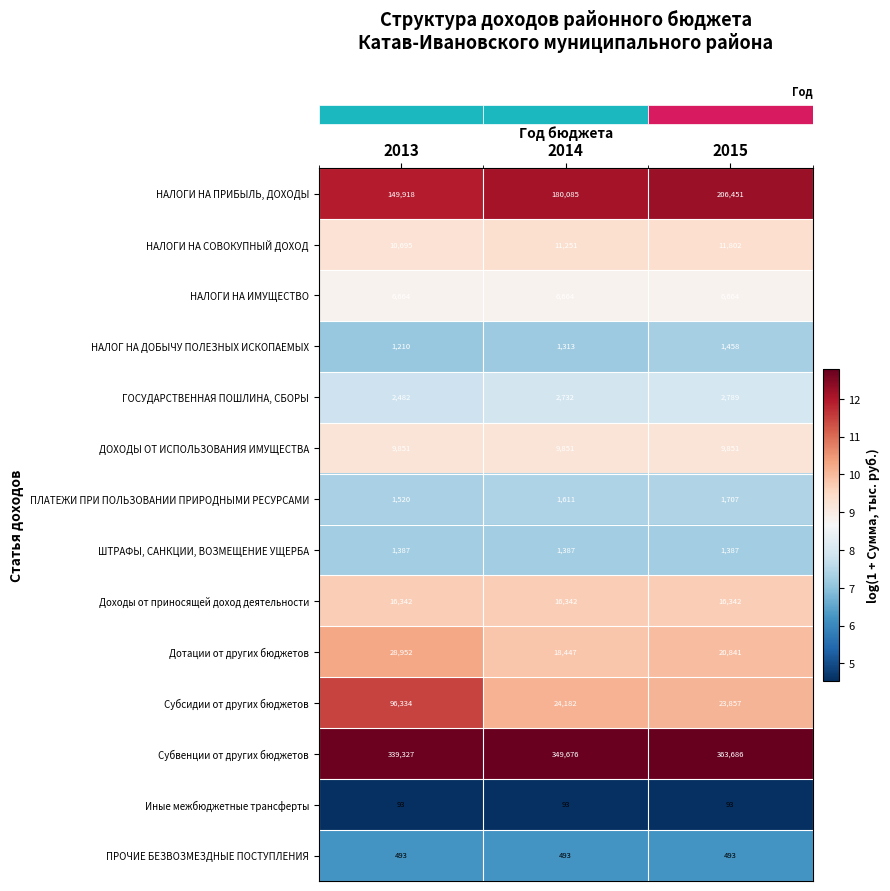

At which category does the chart reach its peak across all series?

2015